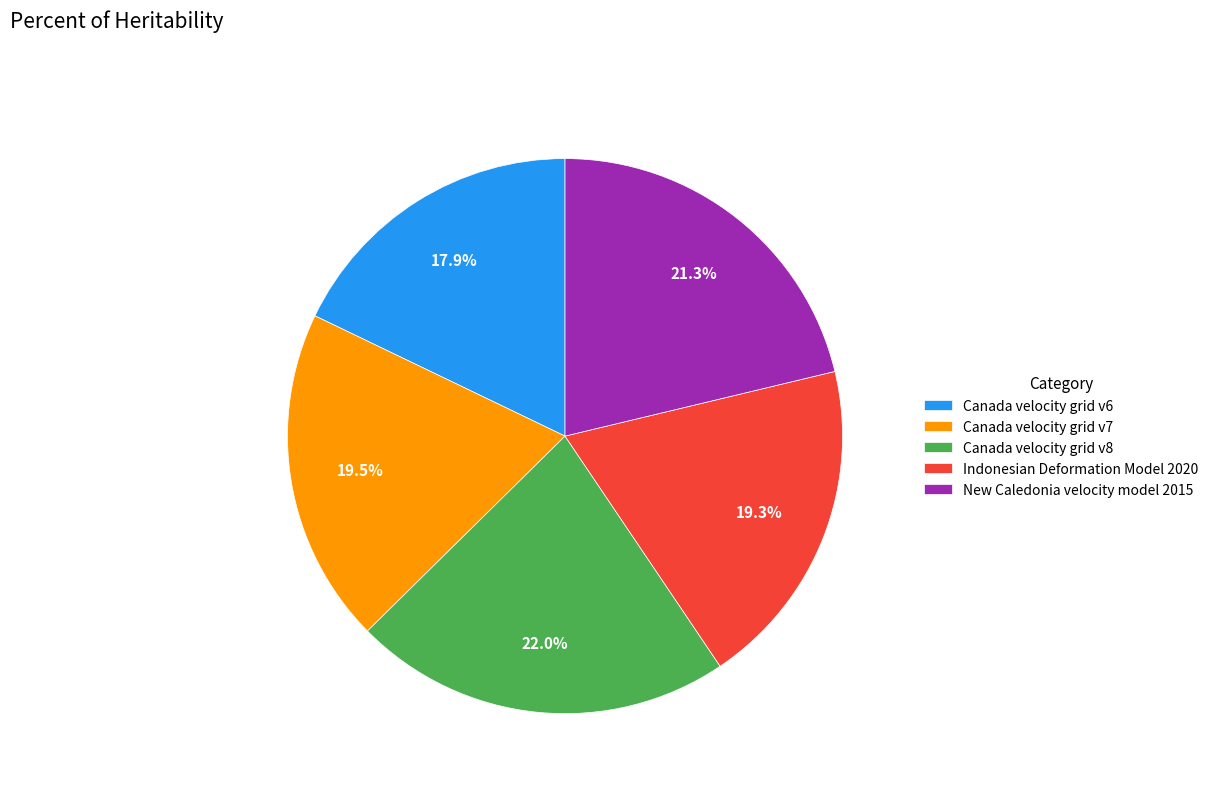

To the nearest percent, what portion does Indonesian Deformation Model 2020 represent?

19%